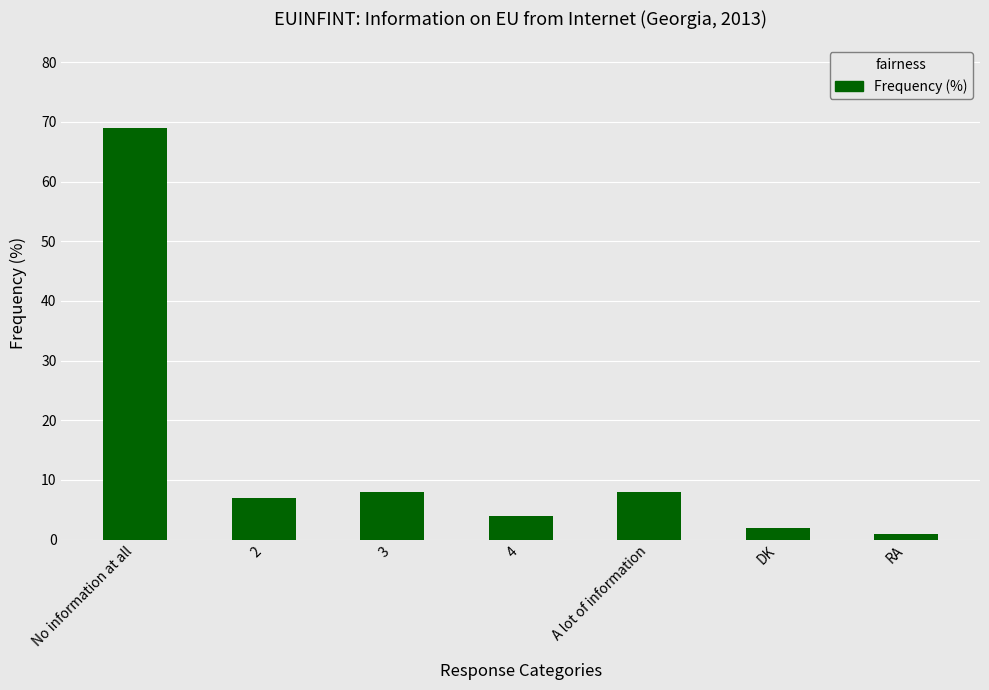

What is the smallest value displayed?

1